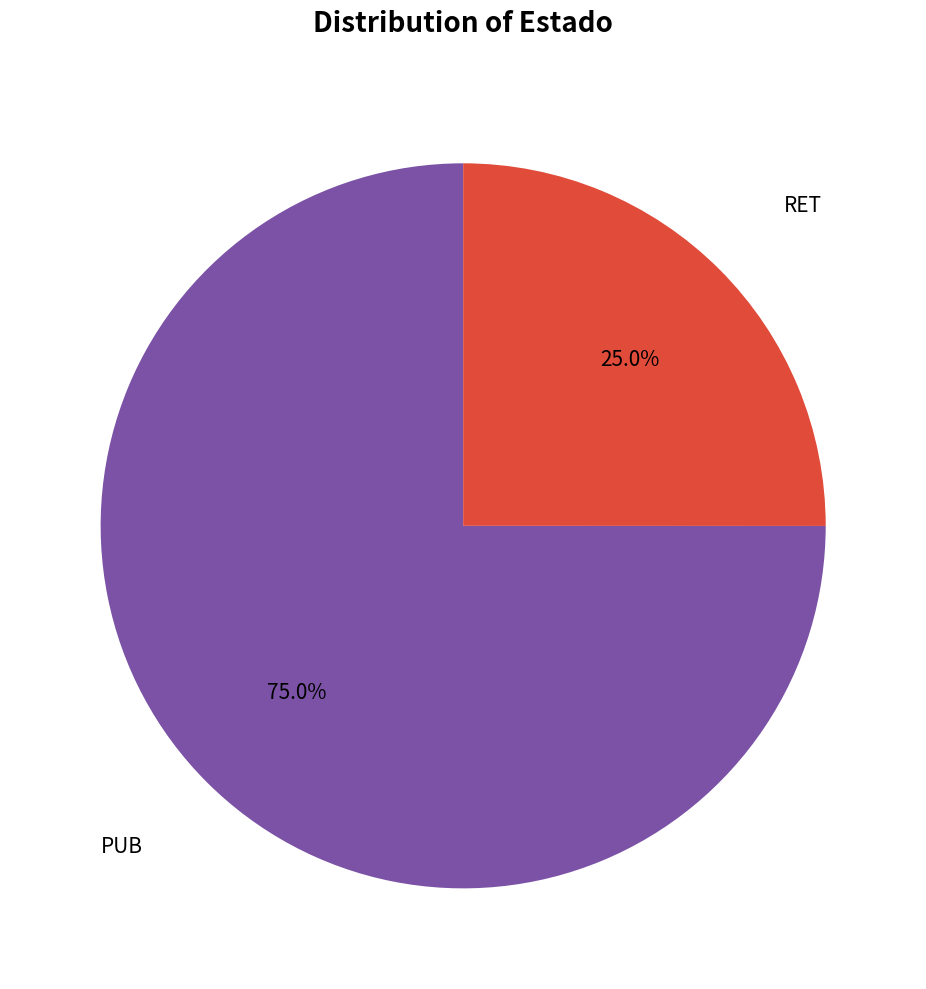

Does any single category account for the majority?

Yes